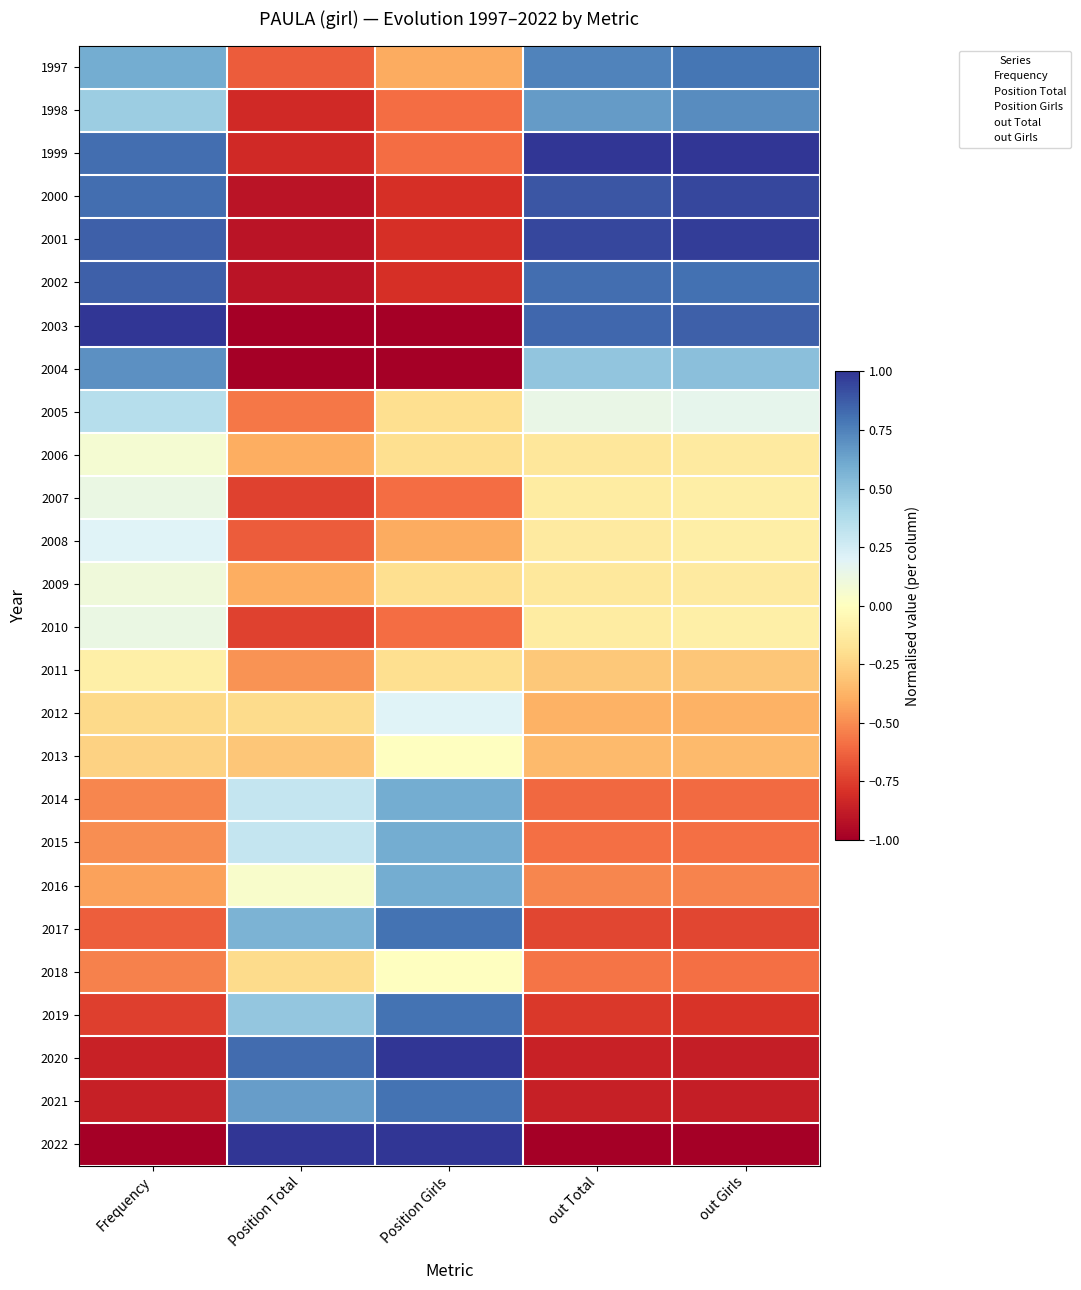

At how many categories does at least one series exceed 0?

5